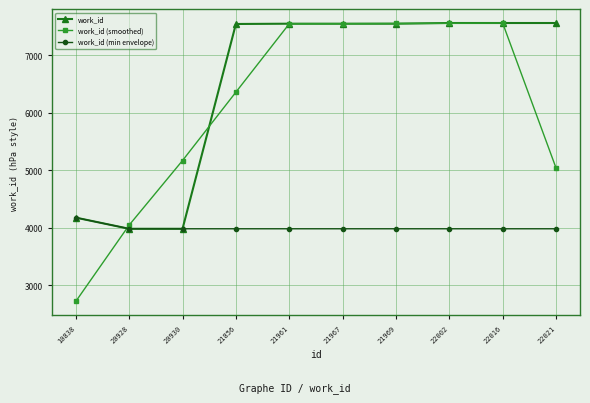

The value of work_id (min envelope) at 22021 is 1867.1. True or false?

False